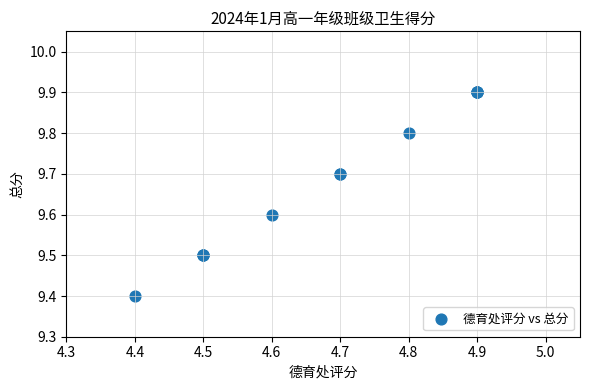

What Y value in the scatter plot is closest to 9?

9.4